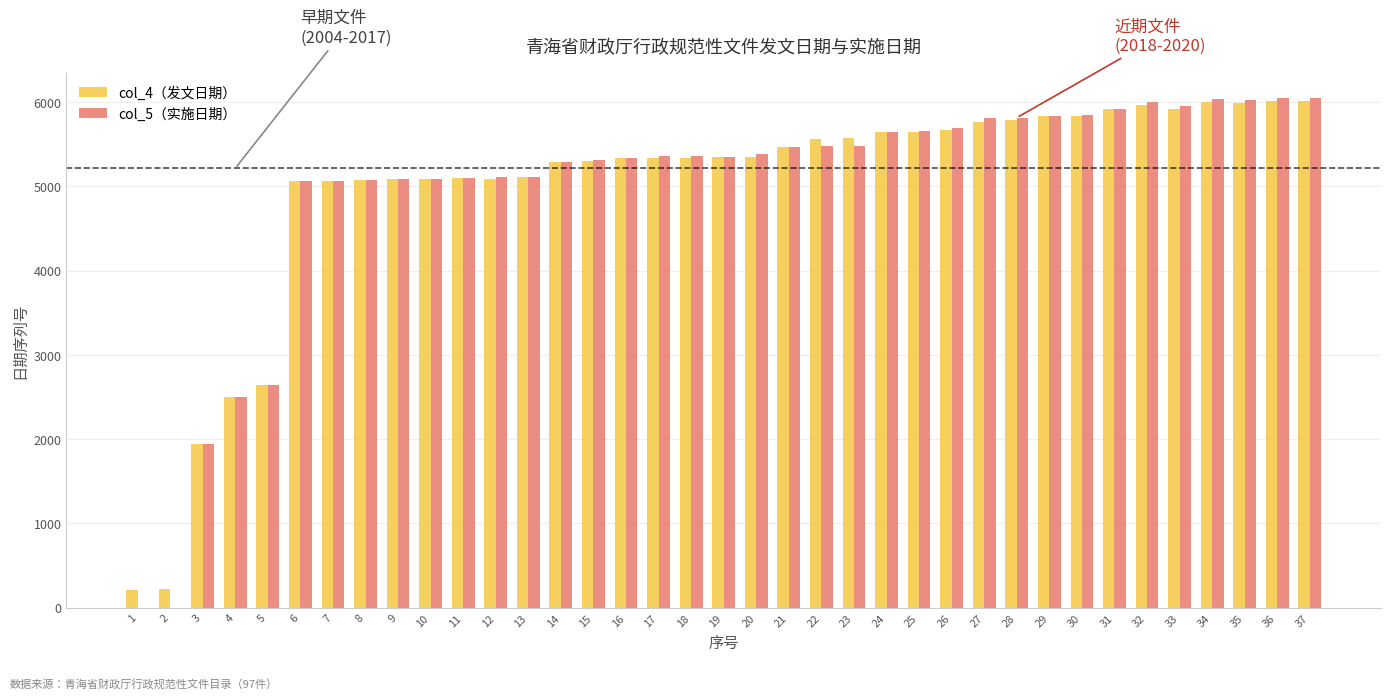

What is the total value across all series at 14?

10586